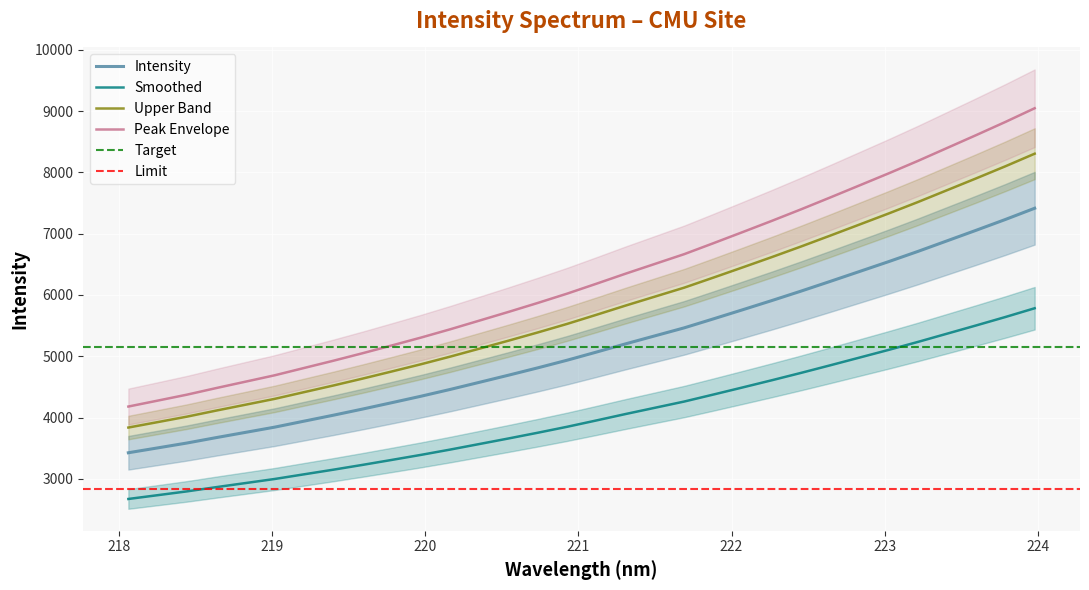

How many values are below 5068?

16